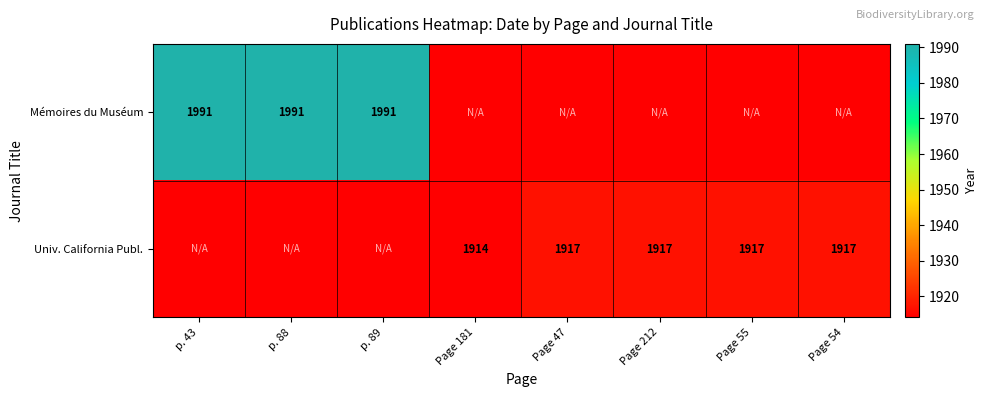

At which category is the sum across all series the highest?

p. 43